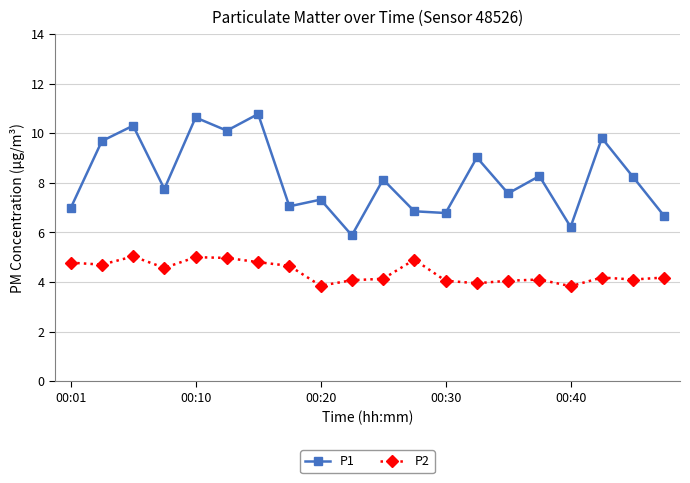

Which series has the largest total across all categories?

P1